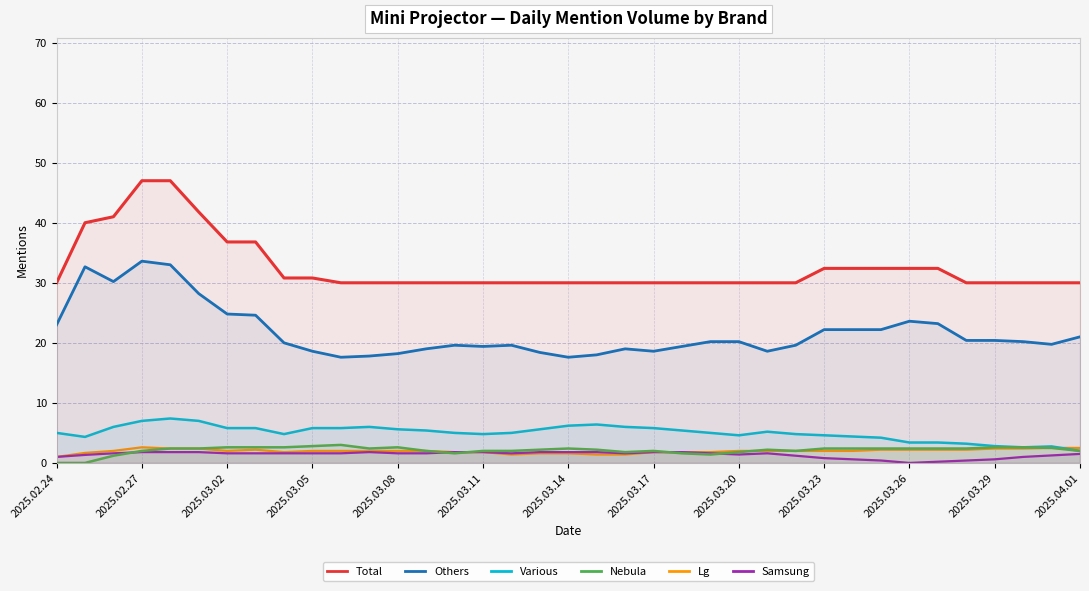

What is the difference between the highest and lowest values at 2025.03.14?

28.4